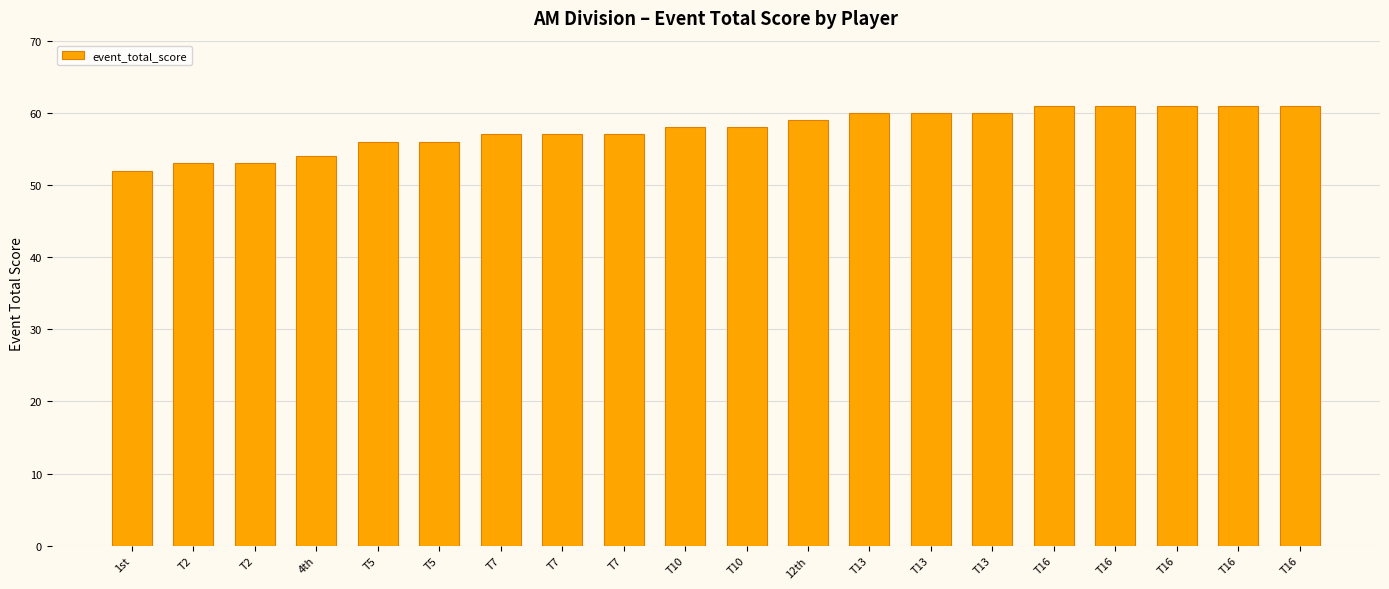

Are the bars horizontal?

No